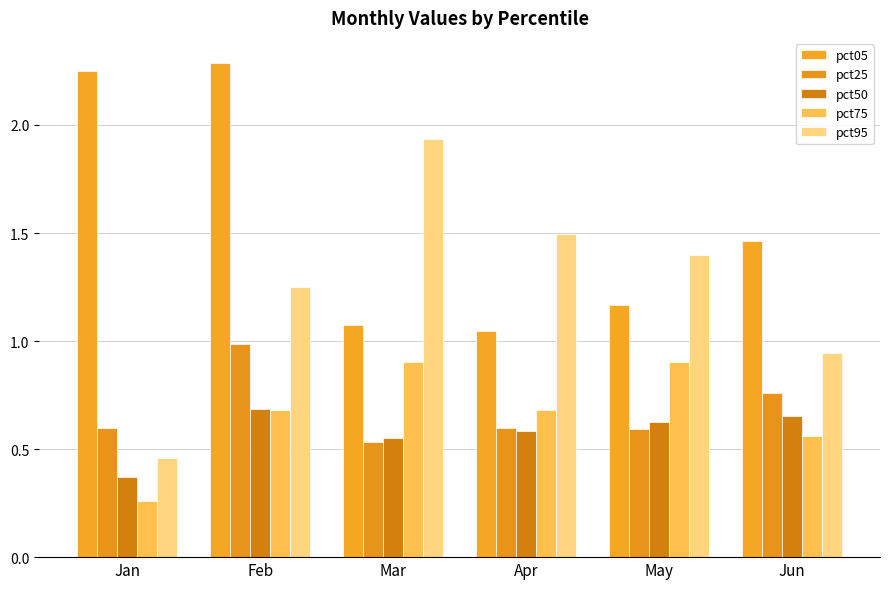

Count the number of data series in this chart.

5